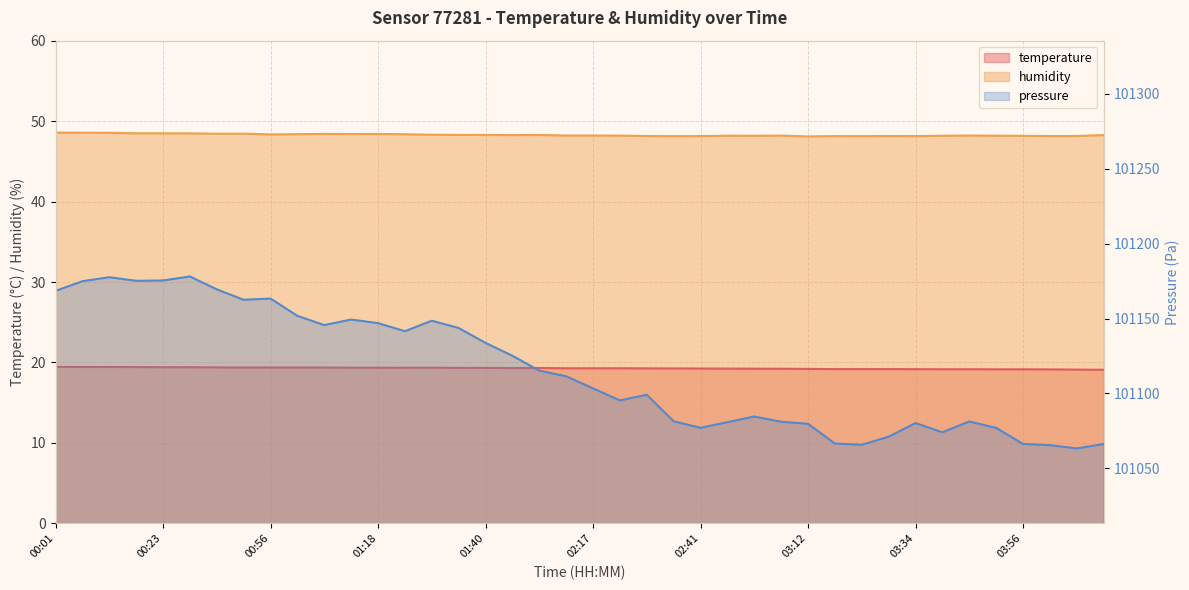

What is the total value across all series at 03:17?

67.3